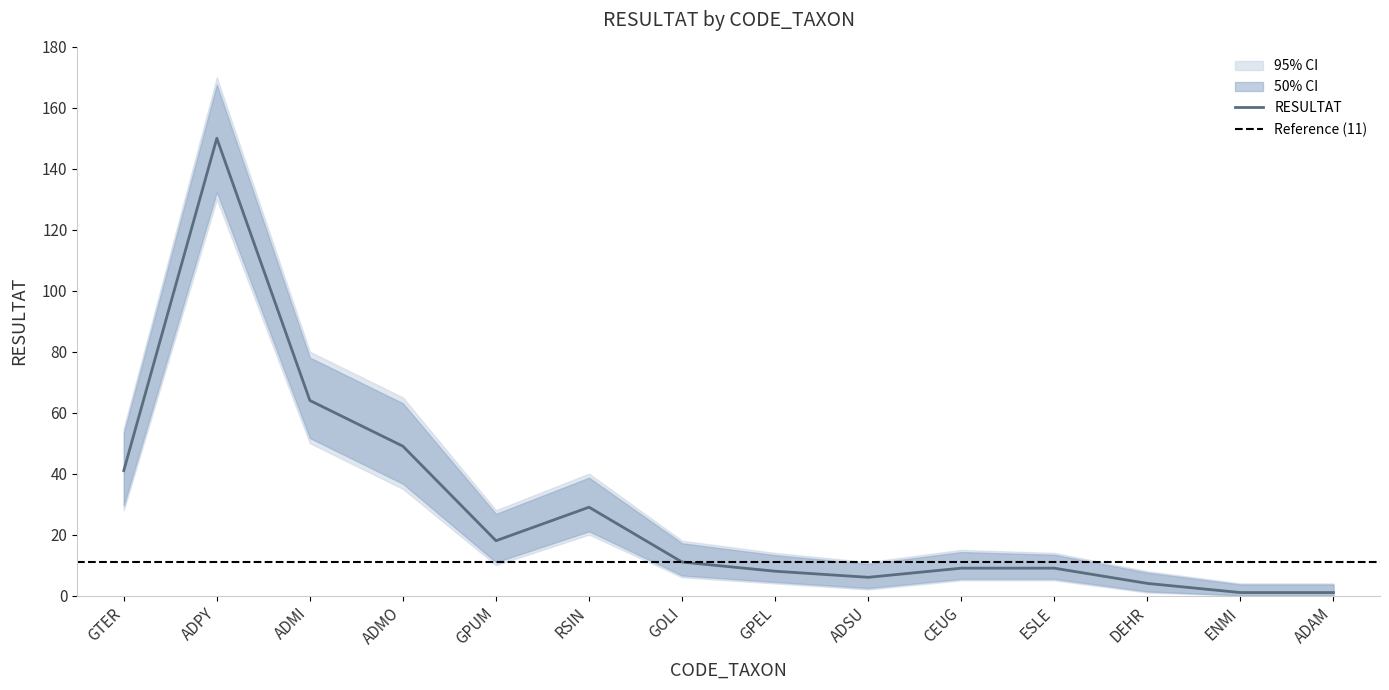

At which label is RESULTAT closest to 75?

ADMI